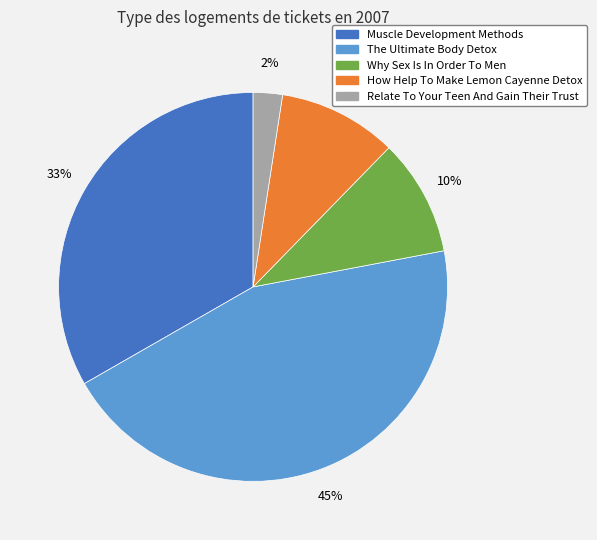

Combined, do Muscle Development Methods and How Help To Make Lemon Cayenne Detox account for over 50%?

No